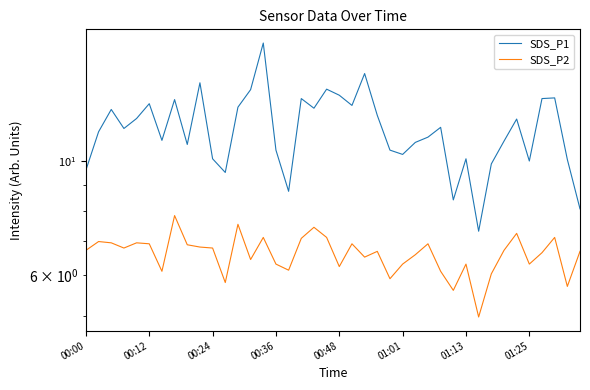

In SDS_P1, how many points are lower than both neighbors (excluding endpoints)?

11